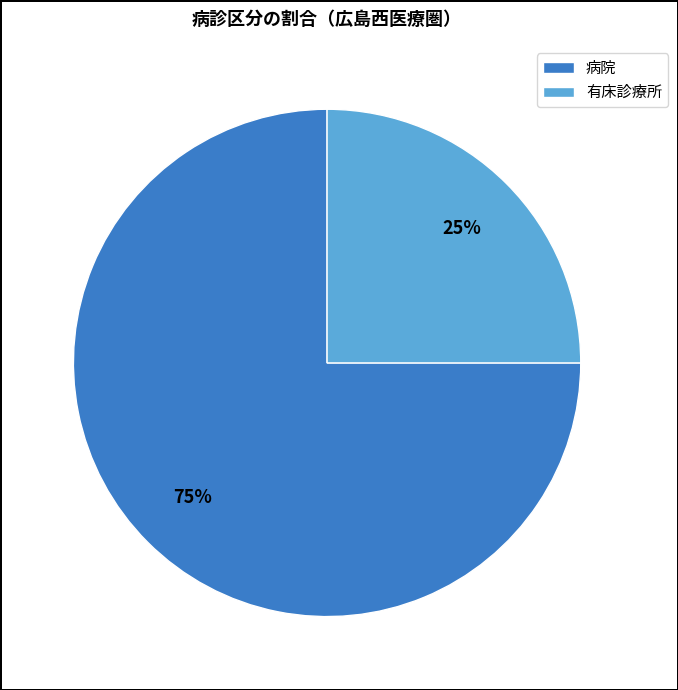

Is 有床診療所 the majority of the pie?

No